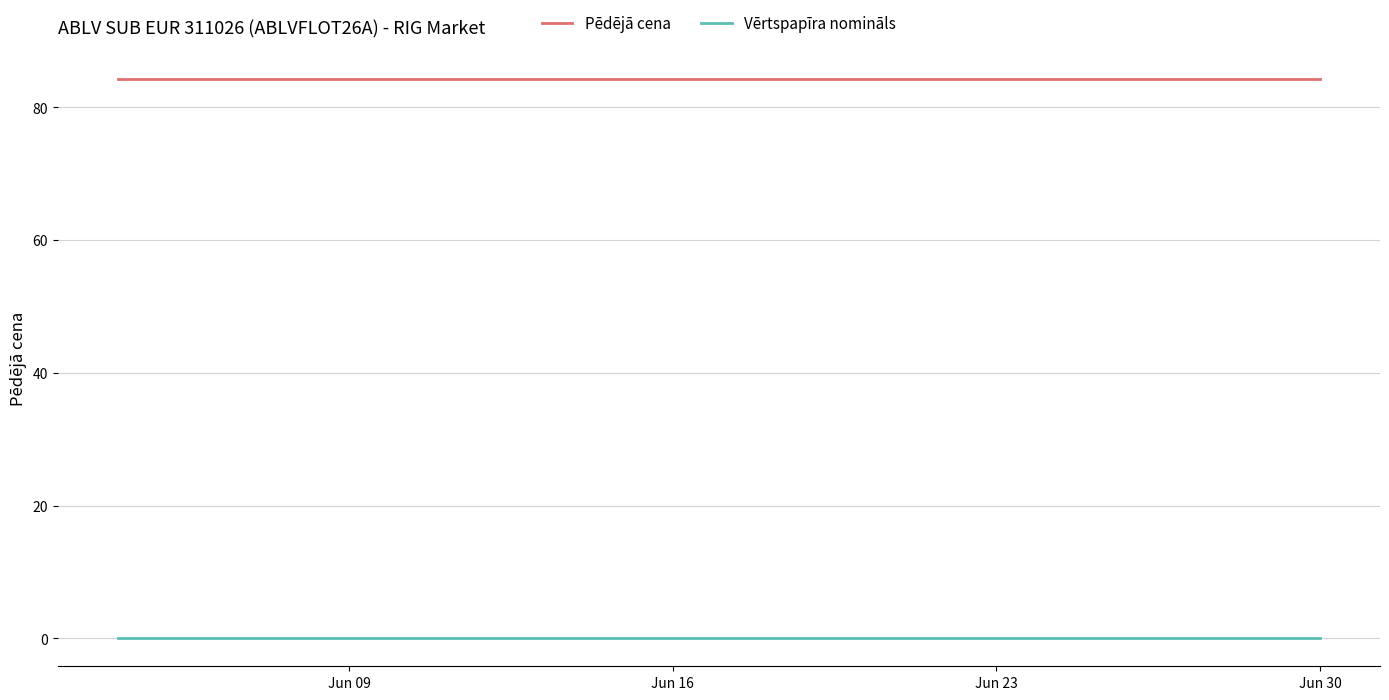

True or false: Vērtspapīra nomināls and Pēdējā cena cross at least once.

False